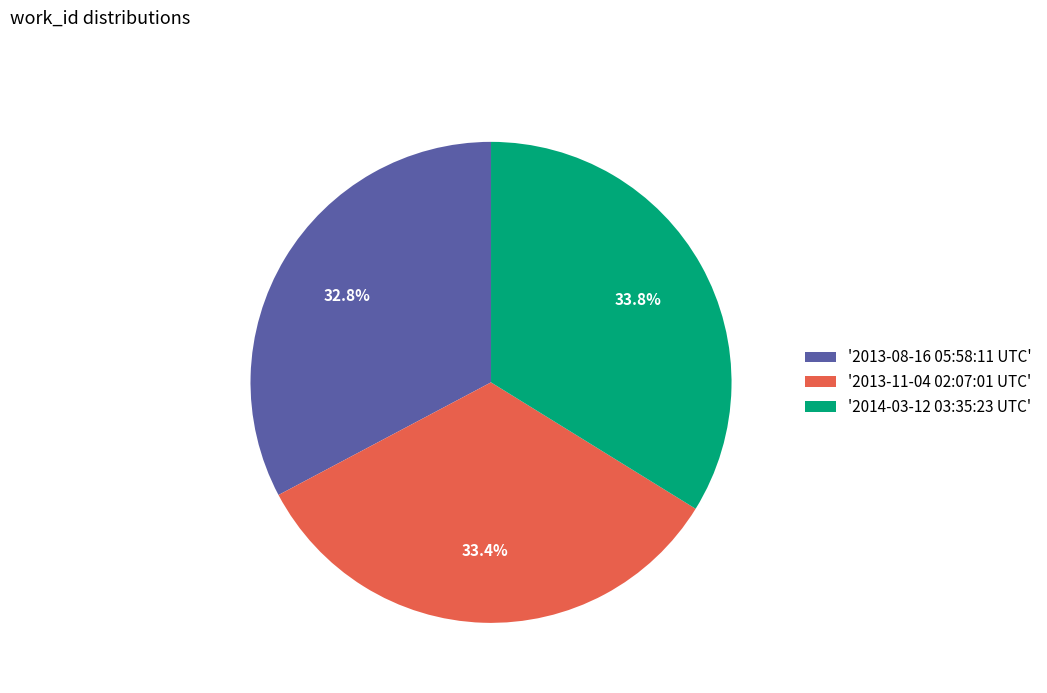

Is there any slice that represents more than half of the pie?

No